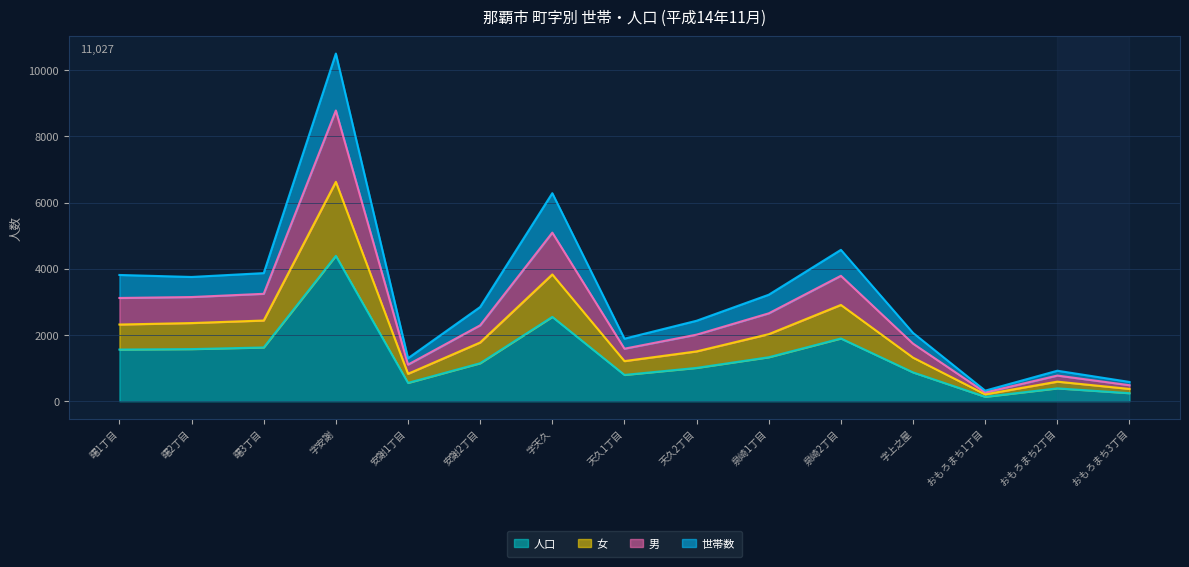

At which label is 人口 closest to 2261?

字天久